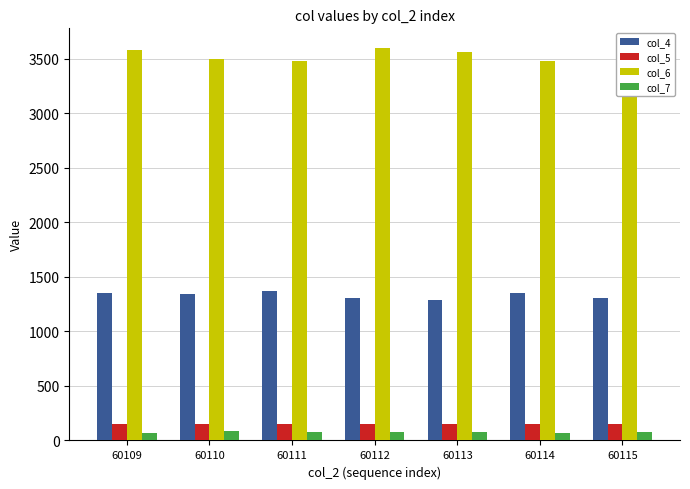

What is the greatest value displayed?

3598.0